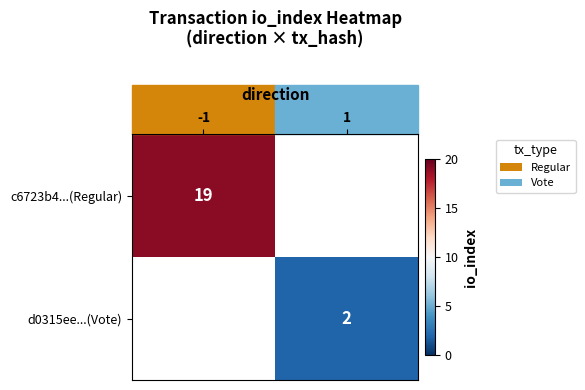

Is the value of c6723b4...(Regular) at -1 greater than the value of d0315ee...(Vote) at 1?

Yes